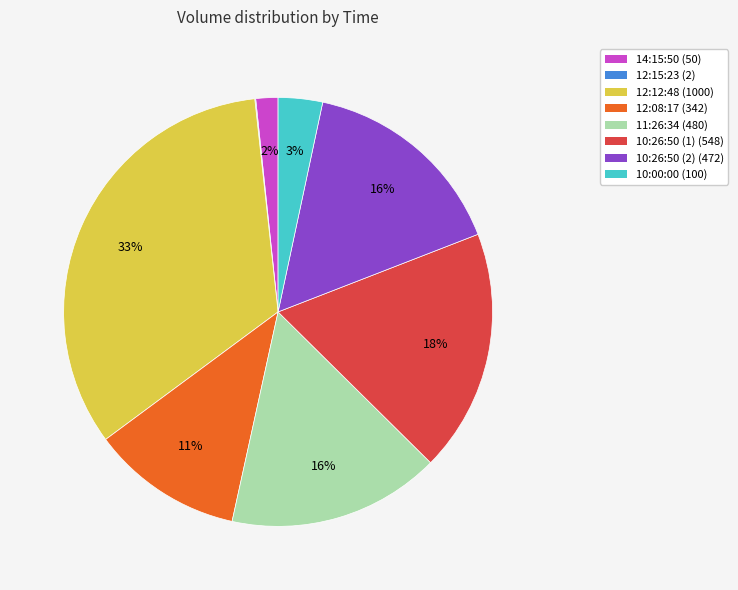

Do 10:26:50 (1) and 10:00:00 together represent more than half of the pie?

No